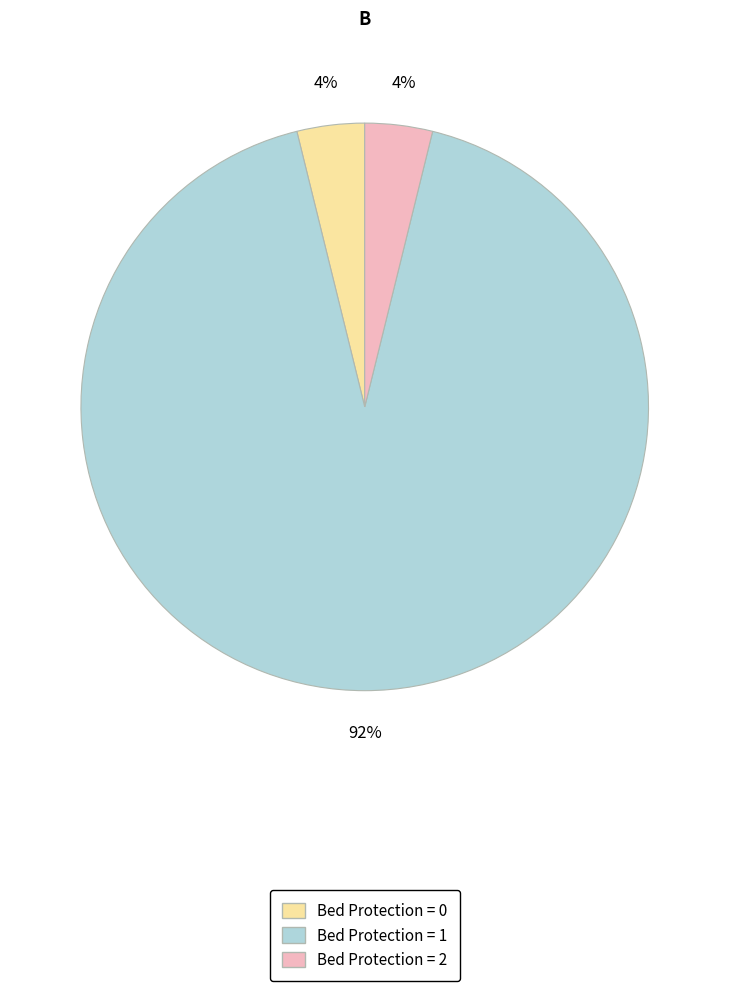

To the nearest percent, what is the average slice percentage?

33%